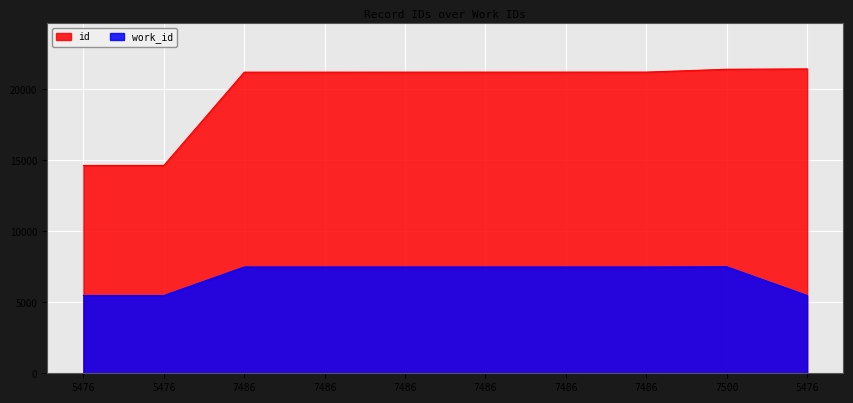

What are all the series names shown in the legend?

id, work_id